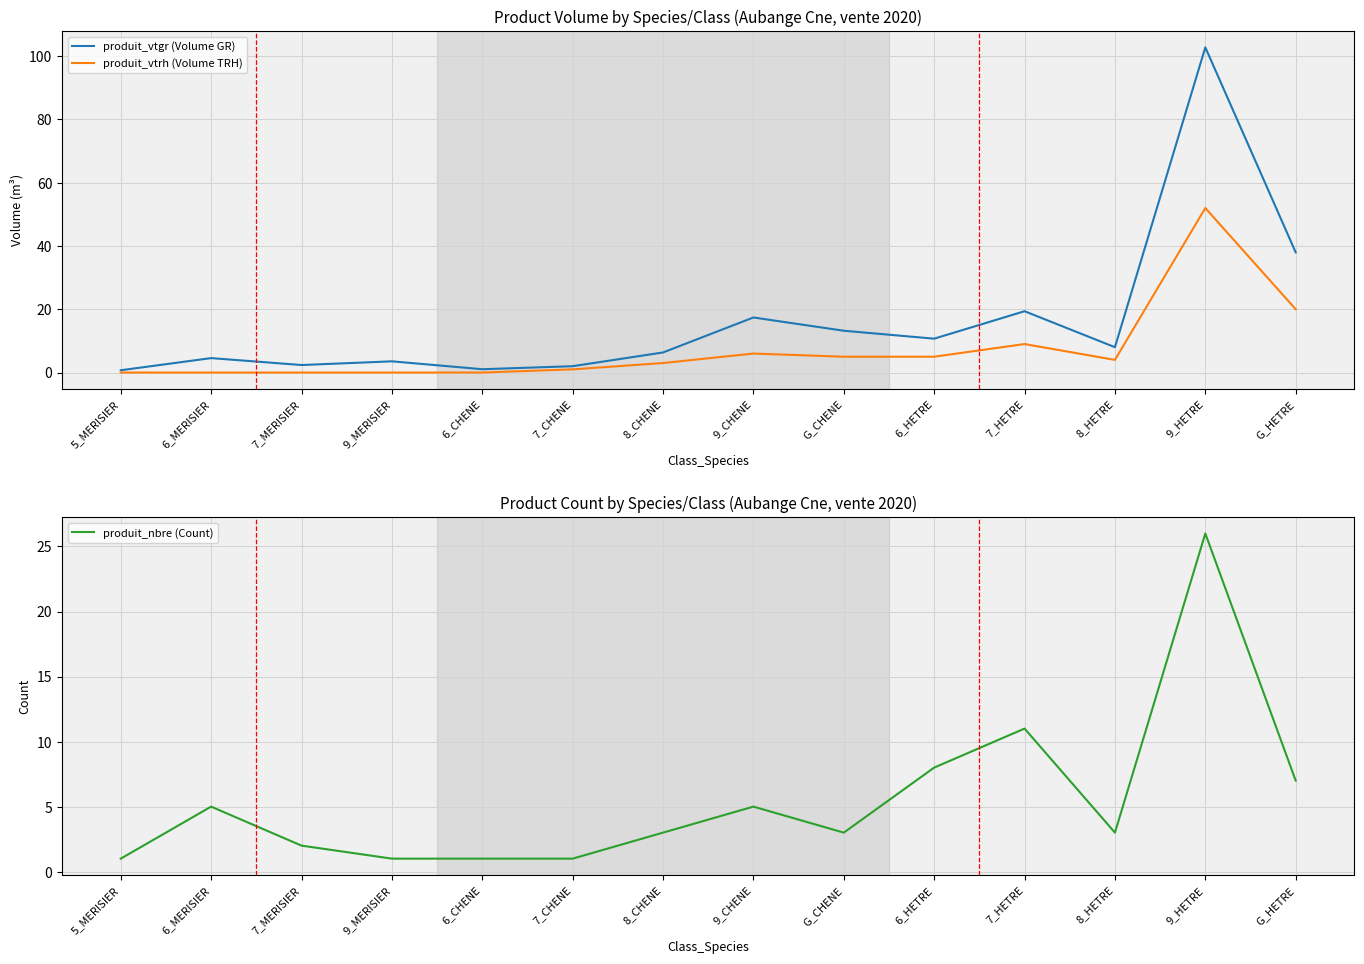

How many times do produit_vtgr (Volume GR) and produit_nbre (Count) cross each other?

1